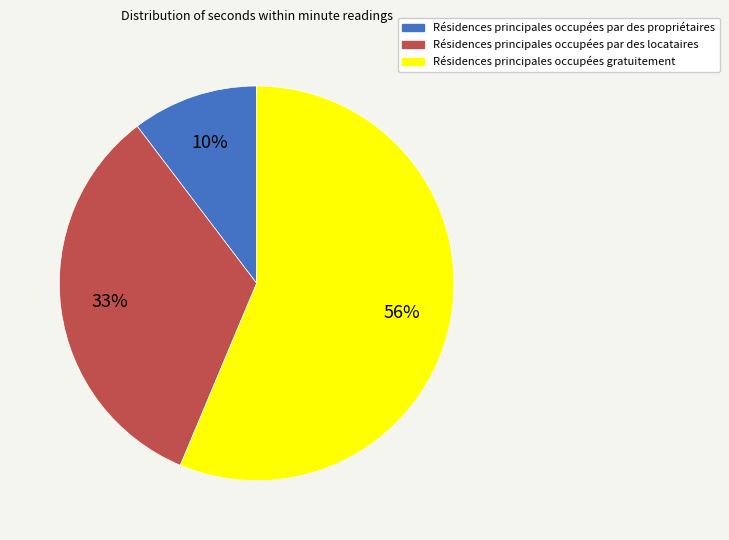

To the nearest percent, what is the average slice percentage?

33%